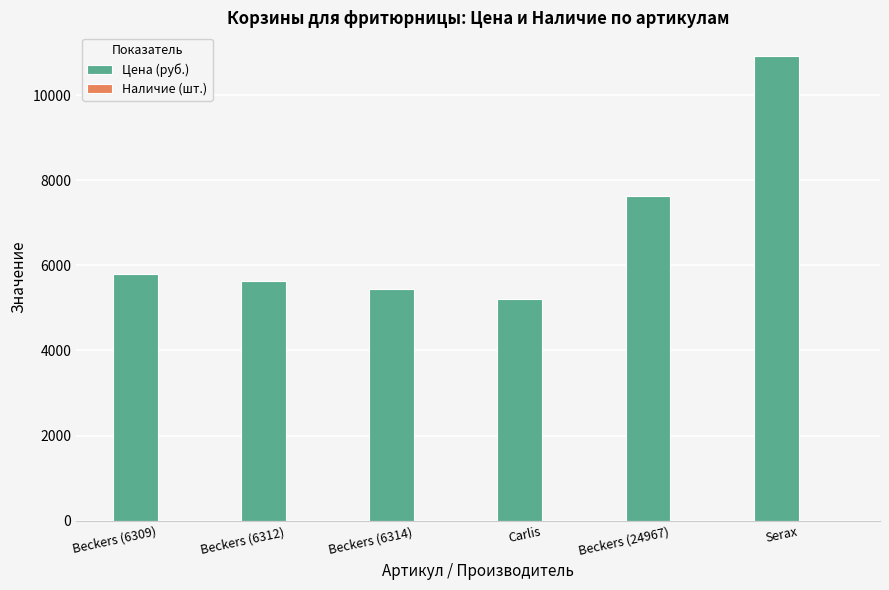

Are the bars horizontal?

No